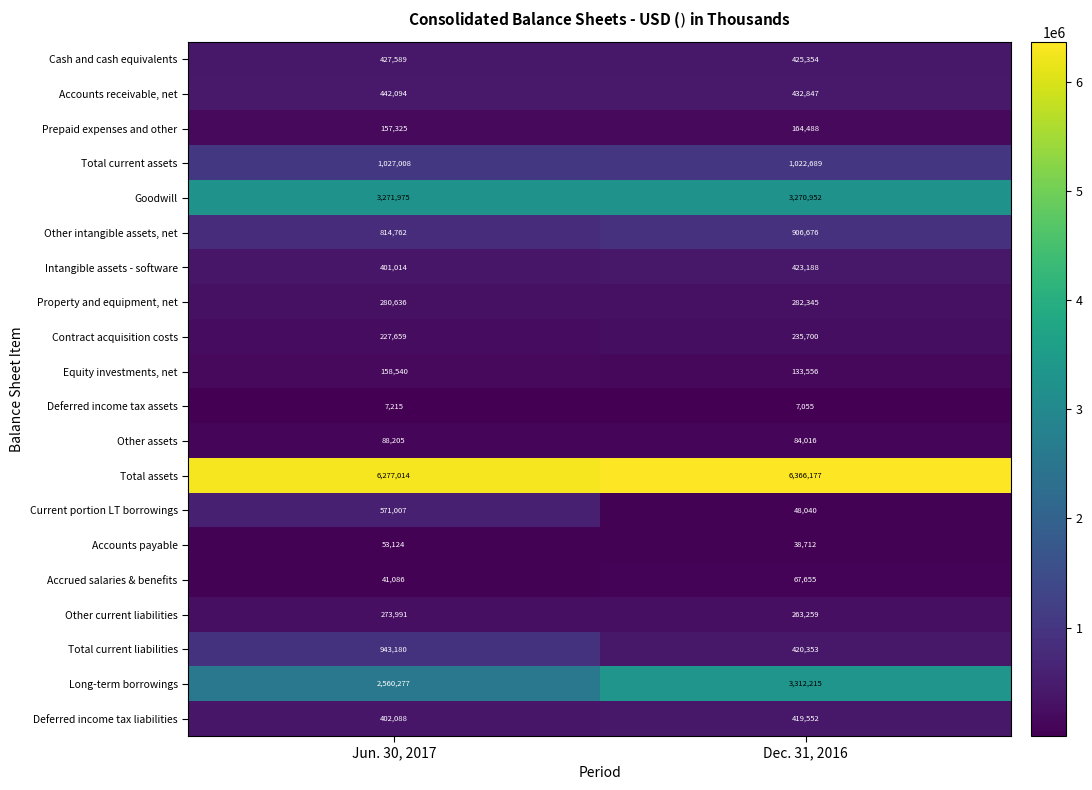

What is the total value across all series at Dec. 31, 2016?

18324829